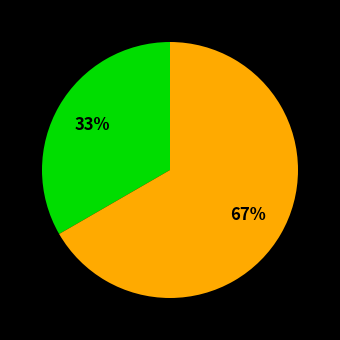

To the nearest percent, what is the average slice percentage?

50%